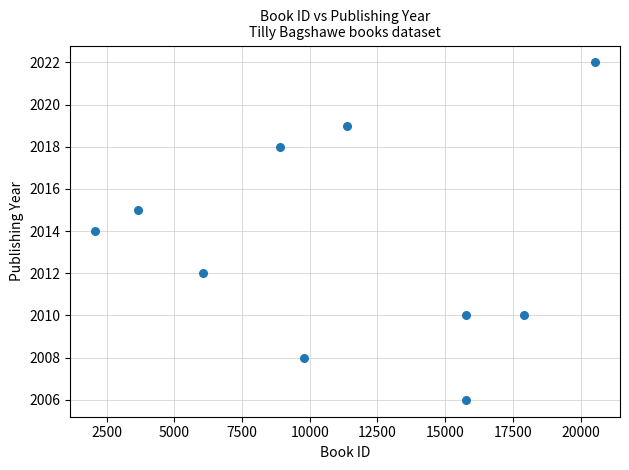

What is the average Y value?

2013